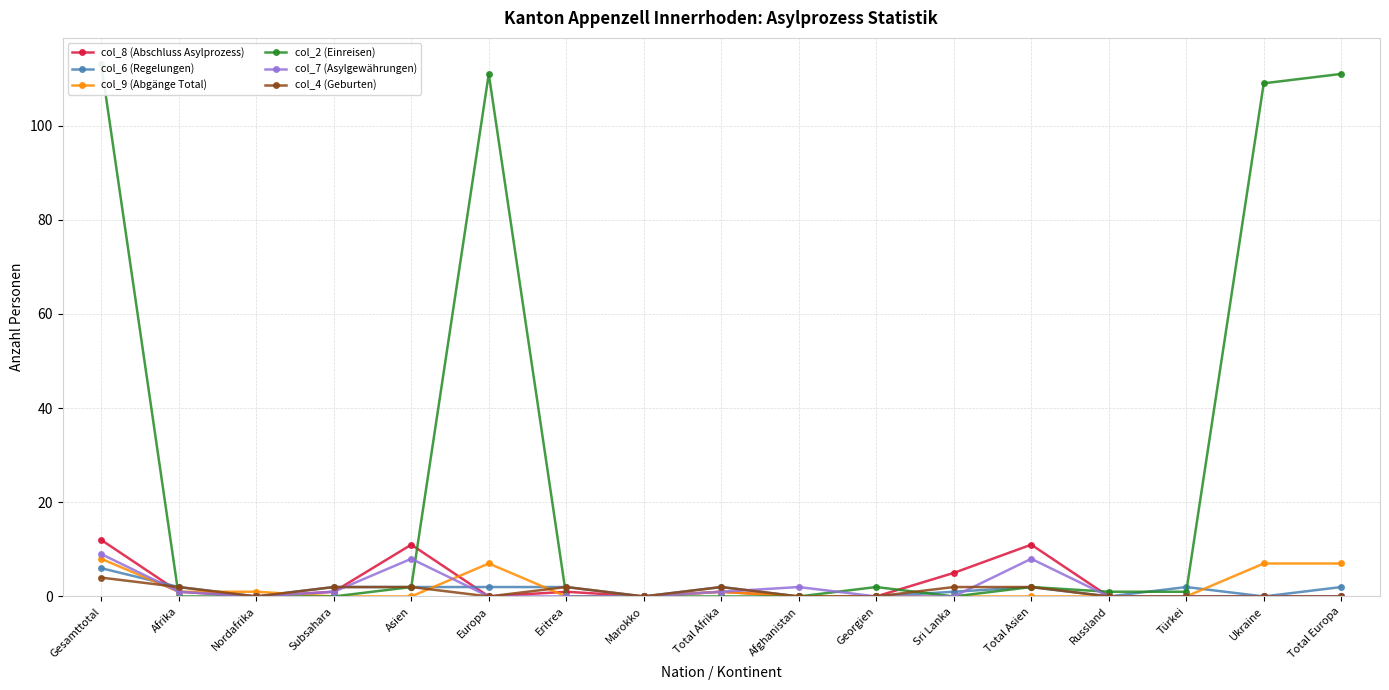

Rank the series at Subsahara from lowest to highest value.

col_9 (Abgänge Total), col_2 (Einreisen), col_8 (Abschluss Asylprozess), col_7 (Asylgewährungen), col_6 (Regelungen), col_4 (Geburten)